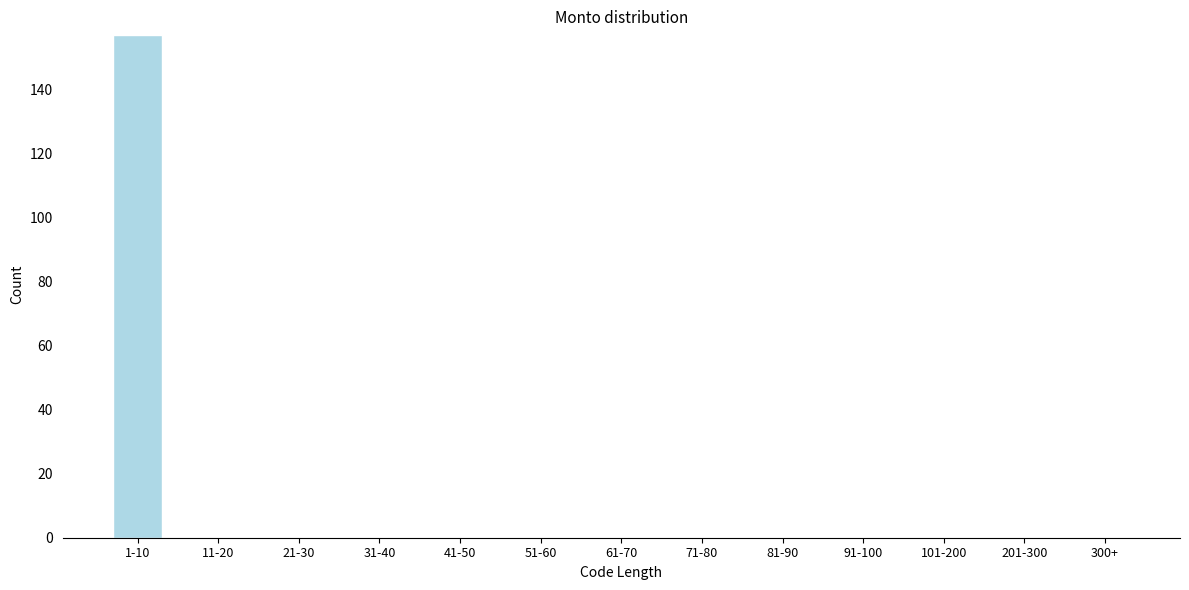

Reading left to right, transcribe all the data shown in this chart.

1-10=157	11-20=0	21-30=0	31-40=0	41-50=0	51-60=0	61-70=0	71-80=0	81-90=0	91-100=0	101-200=0	201-300=0	300+=0